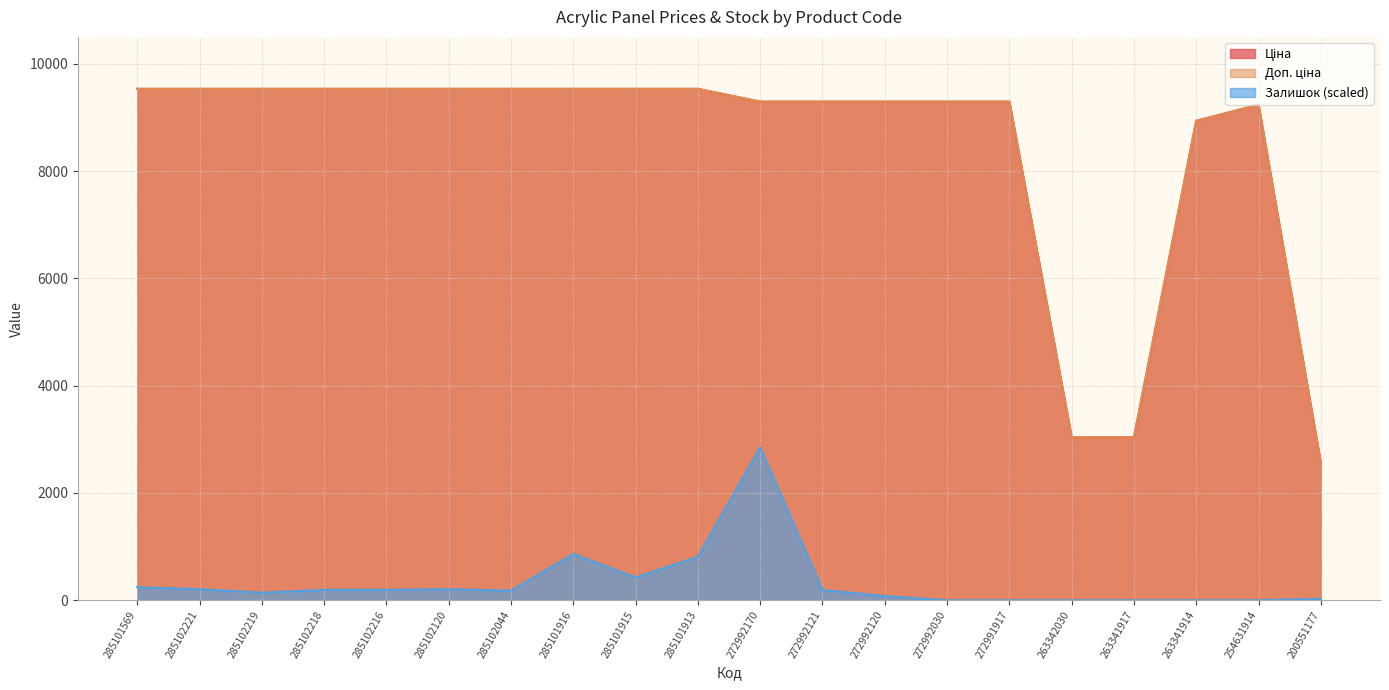

True or false: Залишок has a value of -1652.9 at 263342030.

False